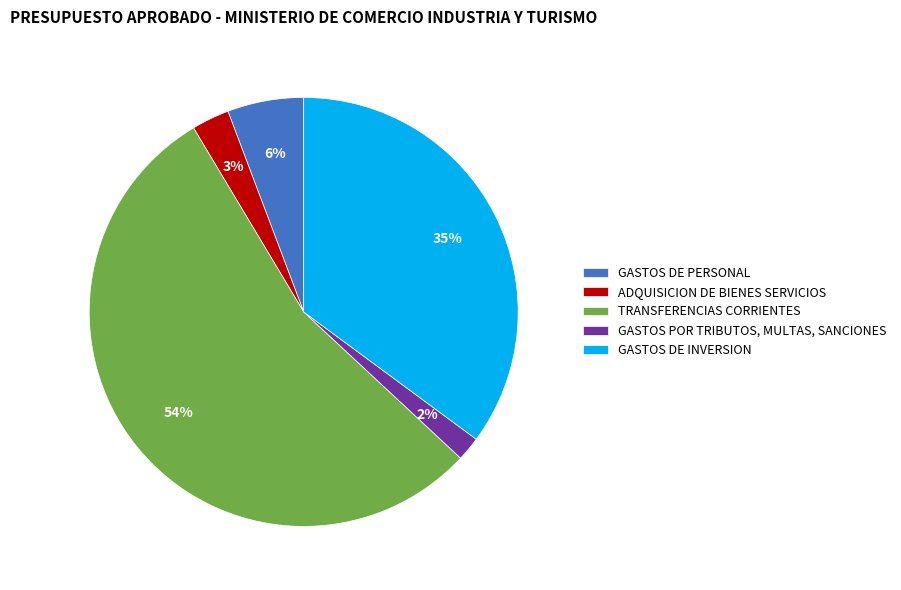

Between GASTOS POR TRIBUTOS, MULTAS, SANCIONES and ADQUISICION DE BIENES SERVICIOS, which is larger?

ADQUISICION DE BIENES SERVICIOS